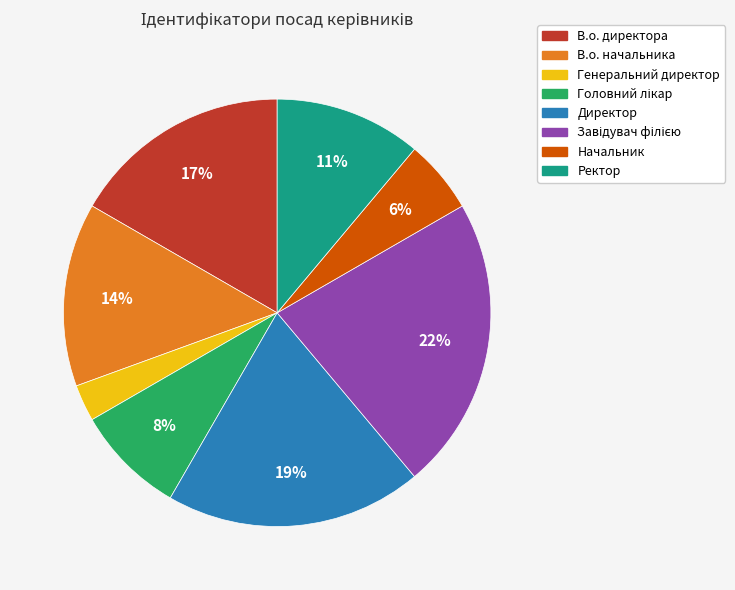

Which category has the smallest portion of the pie?

Генеральний директор